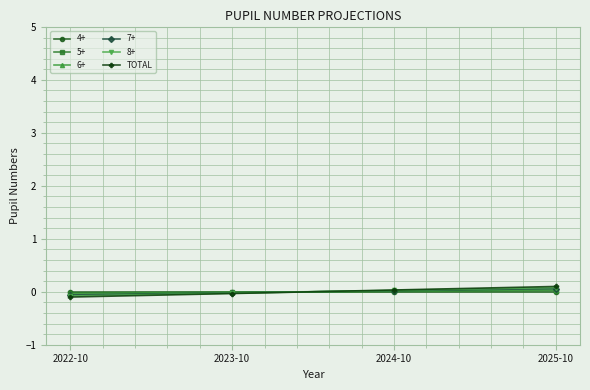

Between 2025-10 and 2022-10, which is larger?

2025-10